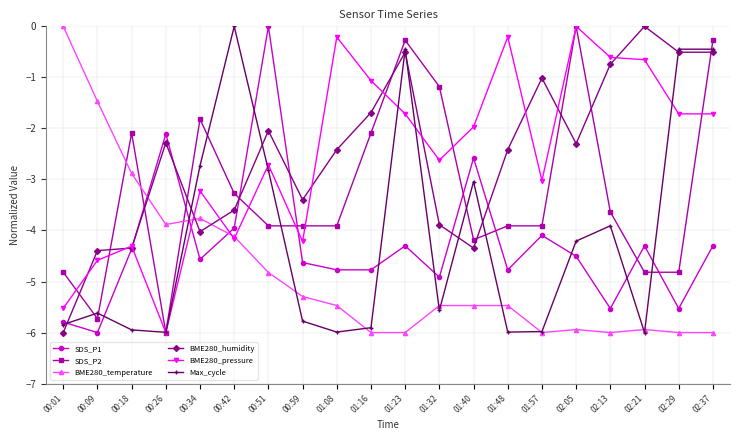

Reading left to right, extract all data points from this chart.

SDS_P1: -5.8	-6.0	-4.4	-2.1	-4.6	-4.0	0.0	-4.6	-4.8	-4.8	-4.3	-4.9	-2.6	-4.8	-4.1	-4.5	-5.5	-4.3	-5.5	-4.3
SDS_P2: -4.8	-5.7	-2.1	-6.0	-1.8	-3.3	-3.9	-3.9	-3.9	-2.1	-0.3	-1.2	-4.2	-3.9	-3.9	0.0	-3.6	-4.8	-4.8	-0.3
BME280_temperature: 0.0	-1.5	-2.9	-3.9	-3.8	-4.1	-4.8	-5.3	-5.5	-6.0	-6.0	-5.5	-5.5	-5.5	-6.0	-5.9	-6.0	-5.9	-6.0	-6.0
BME280_humidity: -6.0	-4.4	-4.3	-2.3	-4.0	-3.6	-2.0	-3.4	-2.4	-1.7	-0.5	-3.9	-4.3	-2.4	-1.0	-2.3	-0.7	0.0	-0.5	-0.5
BME280_pressure: -5.5	-4.6	-4.3	-6.0	-3.2	-4.2	-2.7	-4.2	-0.2	-1.1	-1.7	-2.6	-2.0	-0.2	-3.0	0.0	-0.6	-0.7	-1.7	-1.7
Max_cycle: -5.8	-5.6	-5.9	-6.0	-2.7	0.0	-2.8	-5.8	-6.0	-5.9	-0.4	-5.6	-3.0	-6.0	-6.0	-4.2	-3.9	-6.0	-0.4	-0.4